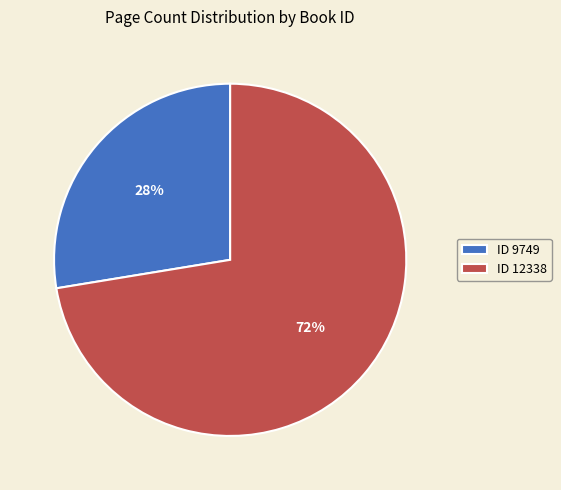

Approximately how many times larger is the value at ID 12338 compared to ID 9749?

2.6